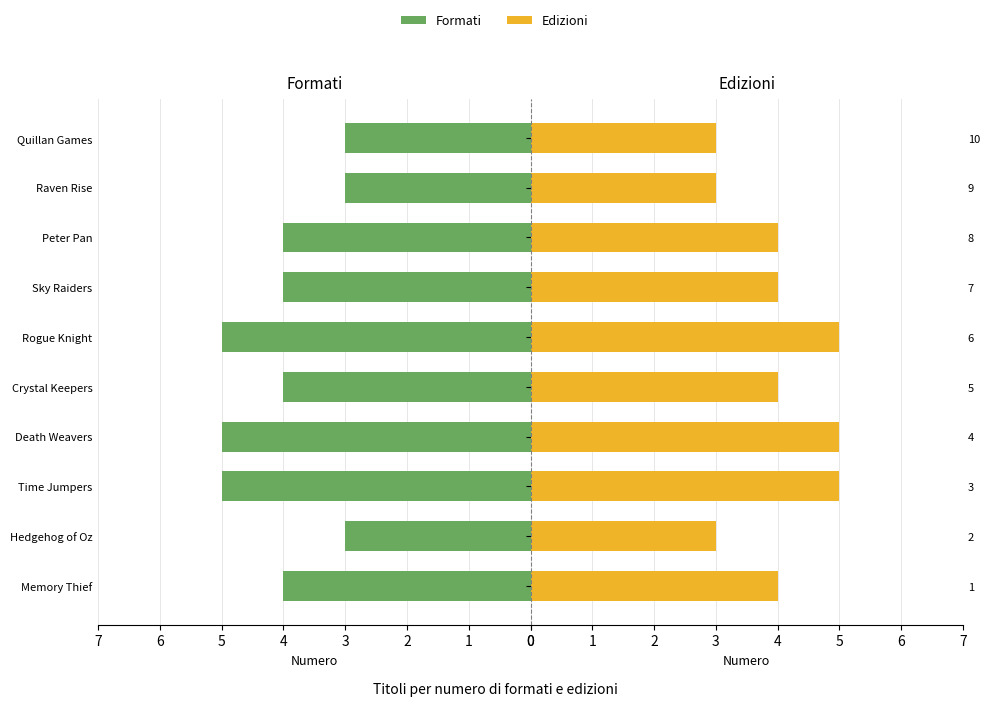

True or false: Edizioni has a value of 5 at Quillan Games.

False